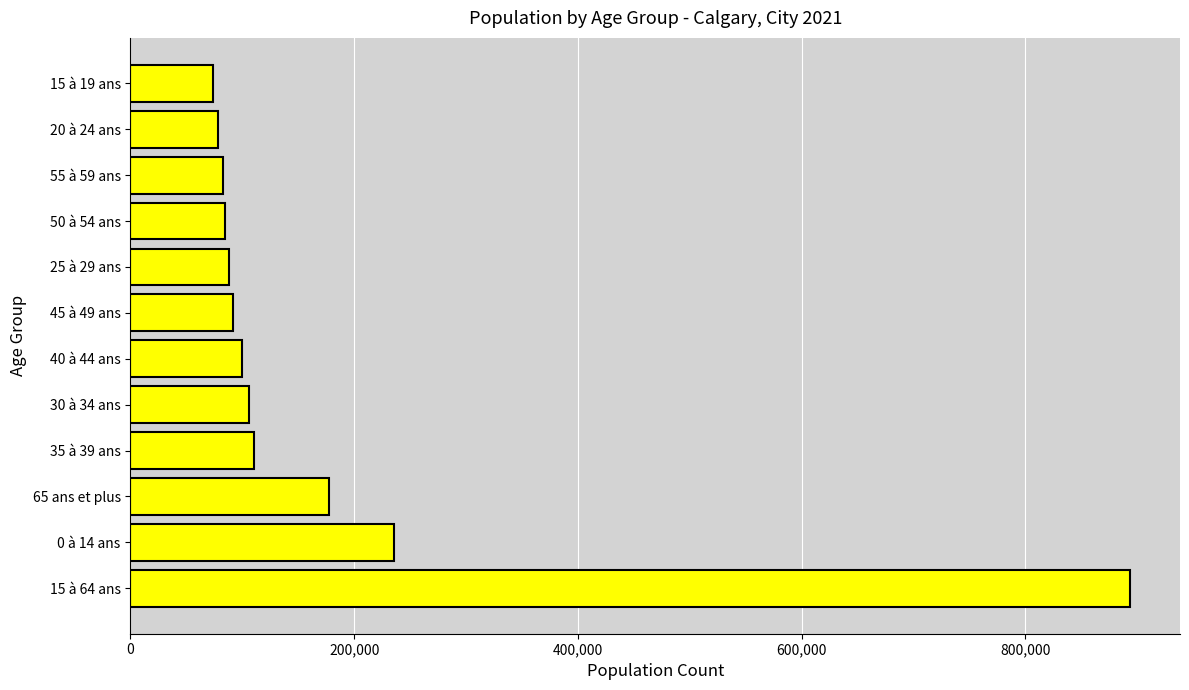

What is the change in value from 65 ans et plus to 40 à 44 ans?

-77325